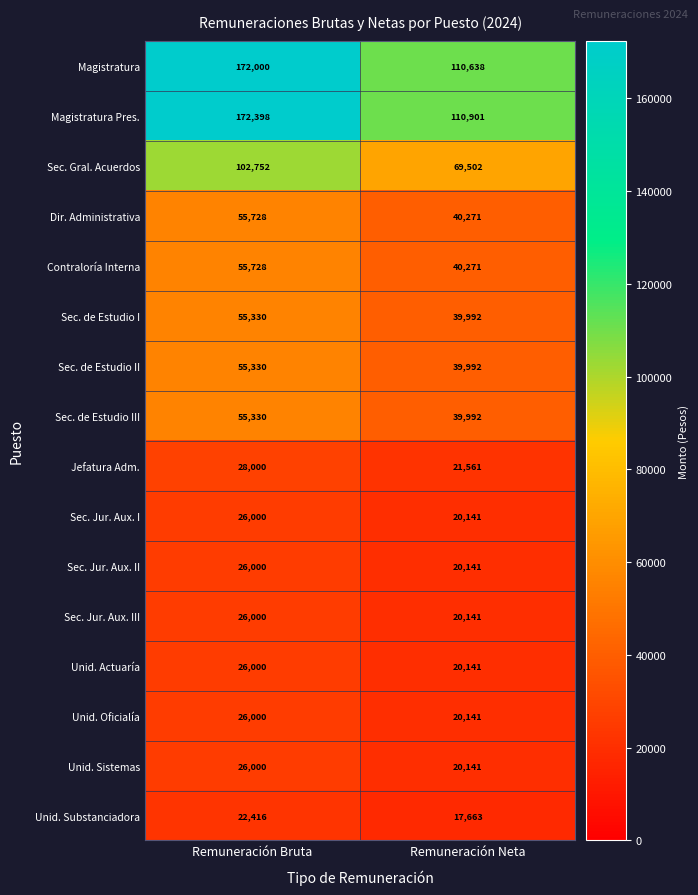

Rank the categories by Contraloría Interna value from lowest to highest.

Remuneración Neta, Remuneración Bruta